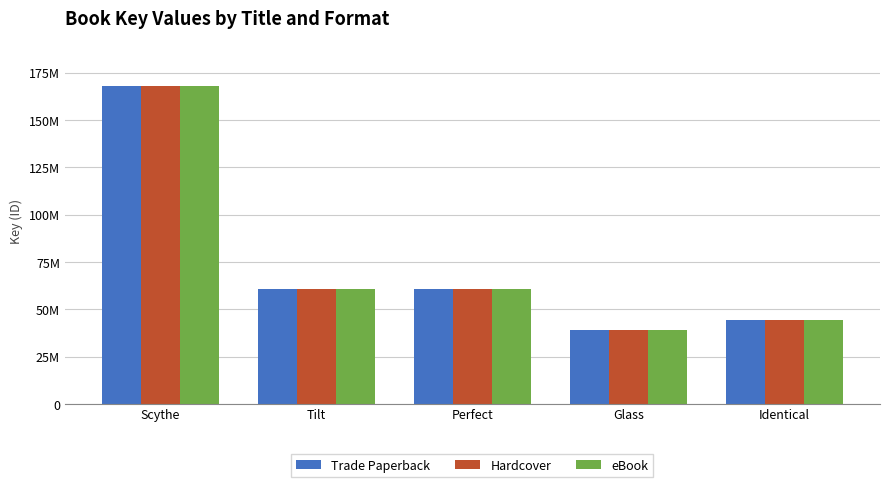

At which category is the sum across all series the highest?

Scythe